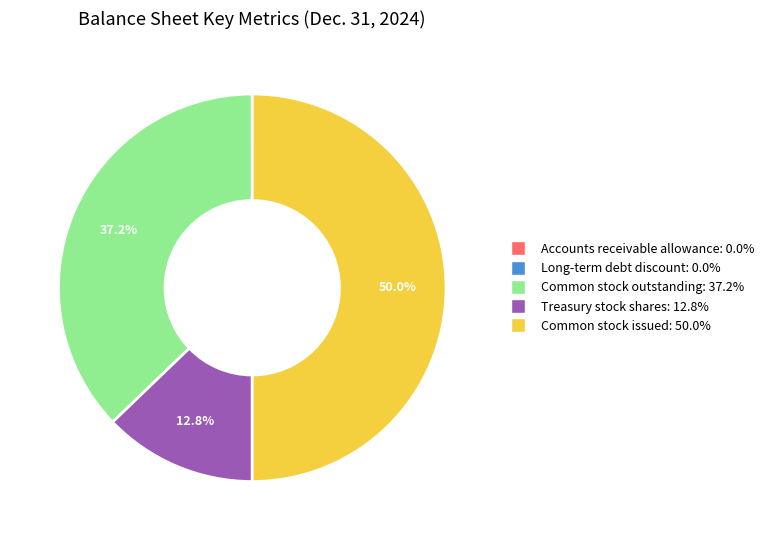

To the nearest percent, what is the difference between the largest and smallest slice percentages?

50%